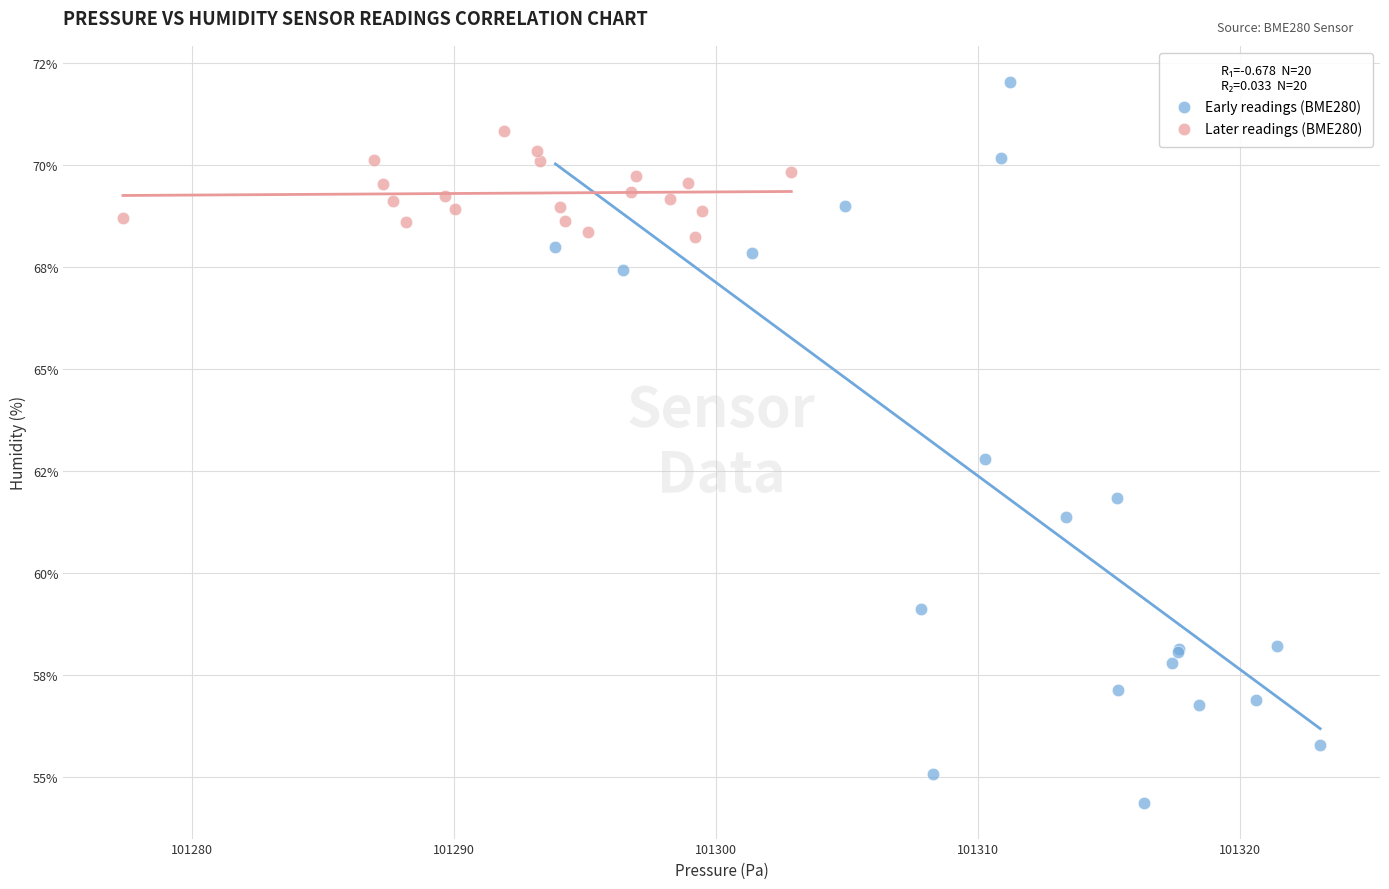

Which series contains the lowest Y value?

Early readings (BME280)